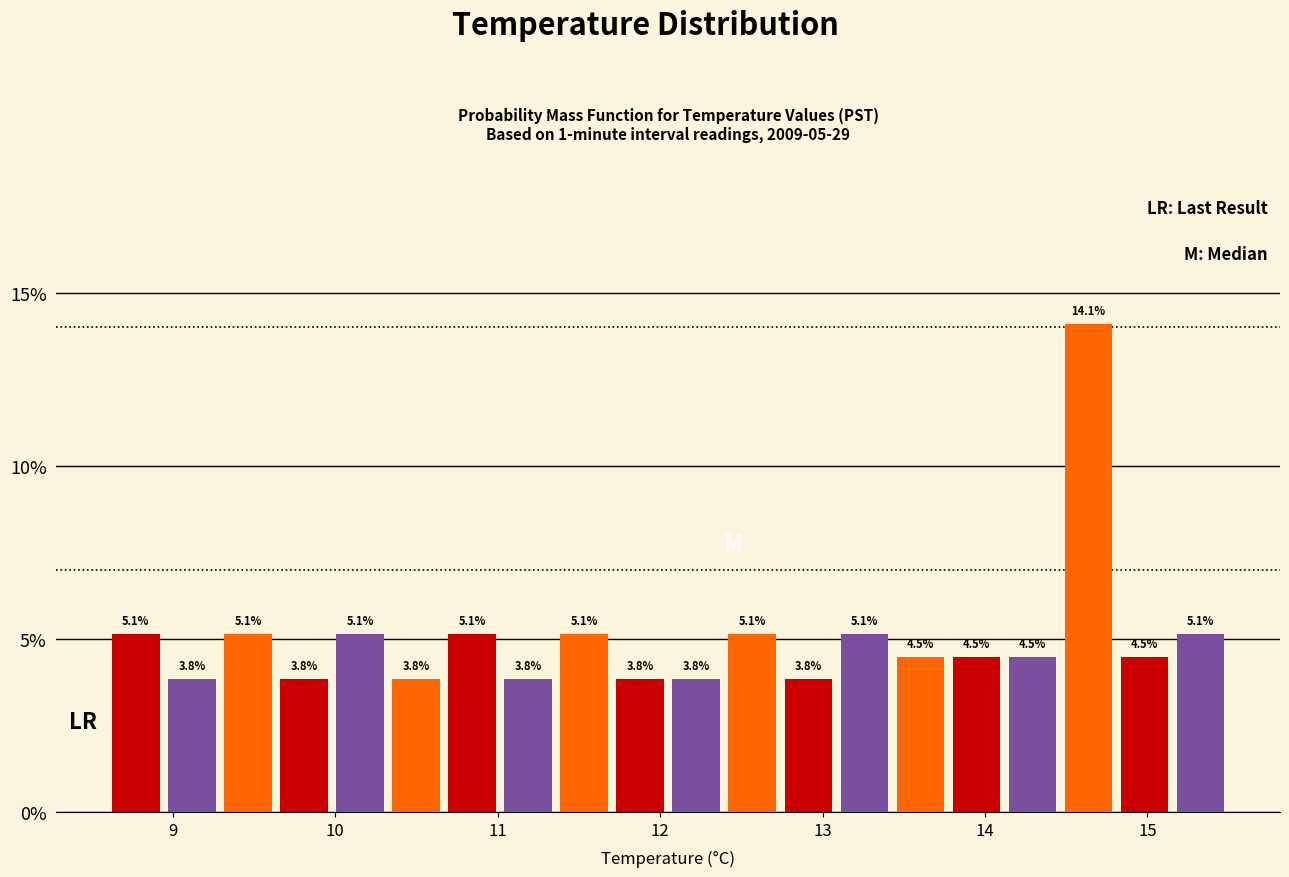

Read against the x-axis, roughly where is the centre of the tallest bar?

14.6